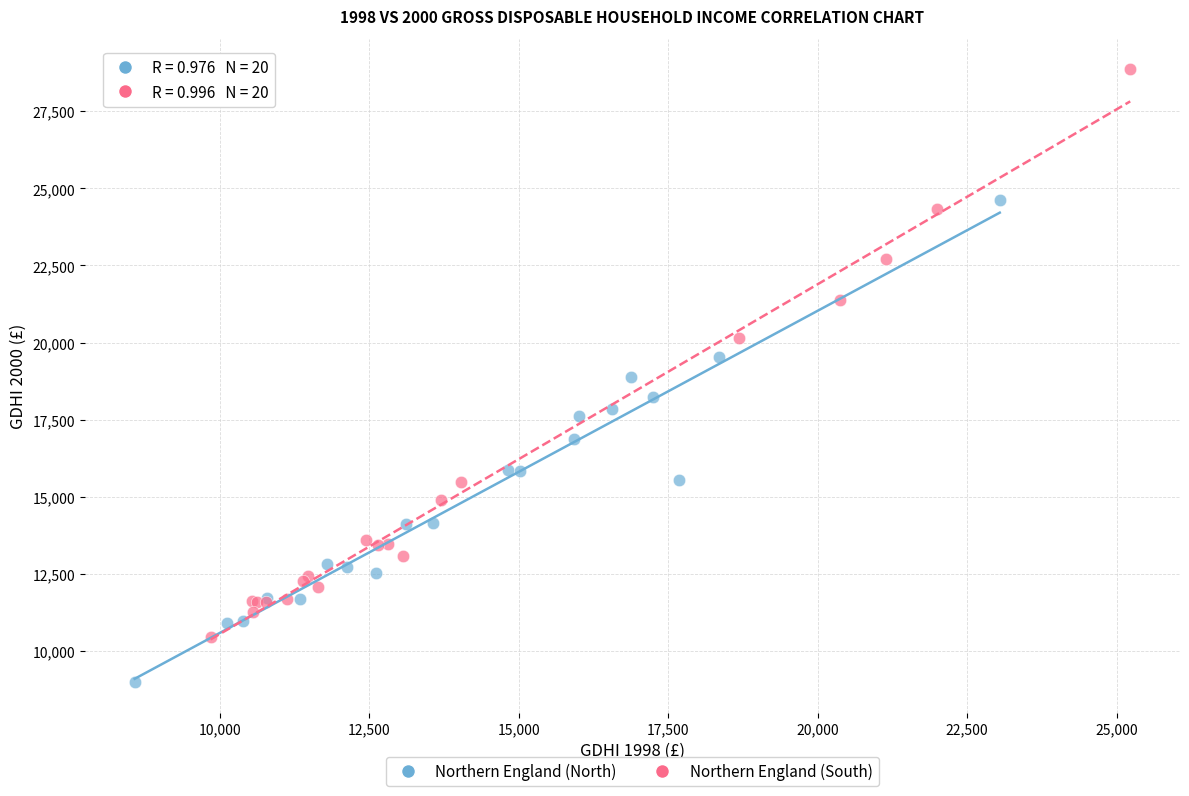

Which series reaches the minimum Y coordinate?

Northern England (North)